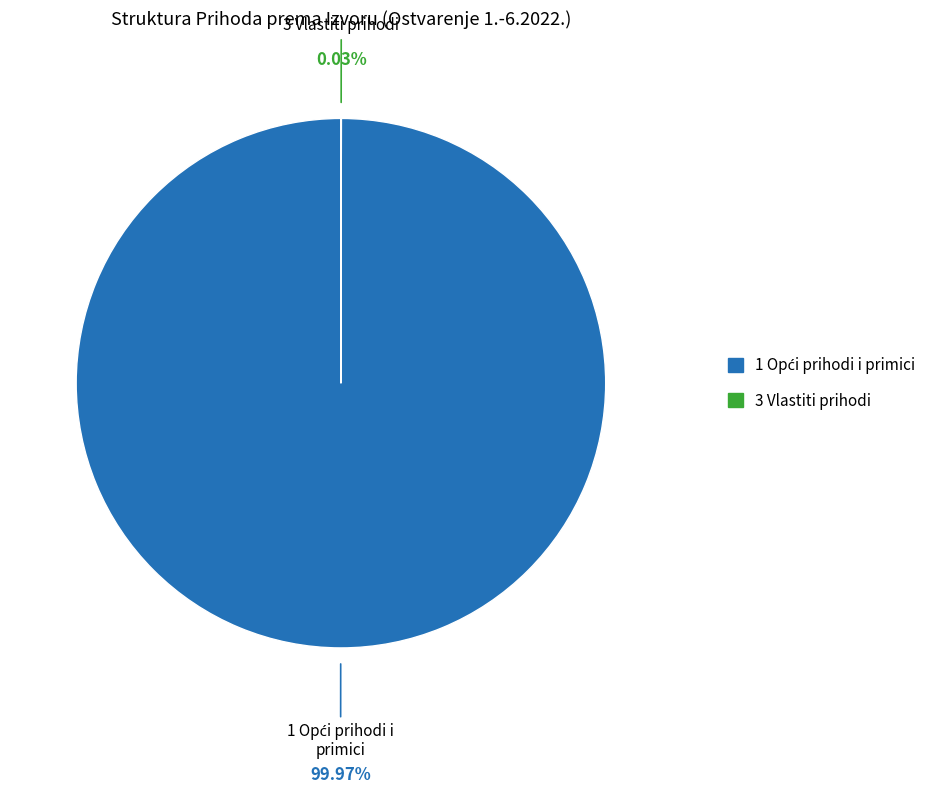

Is there any slice that represents more than half of the pie?

Yes